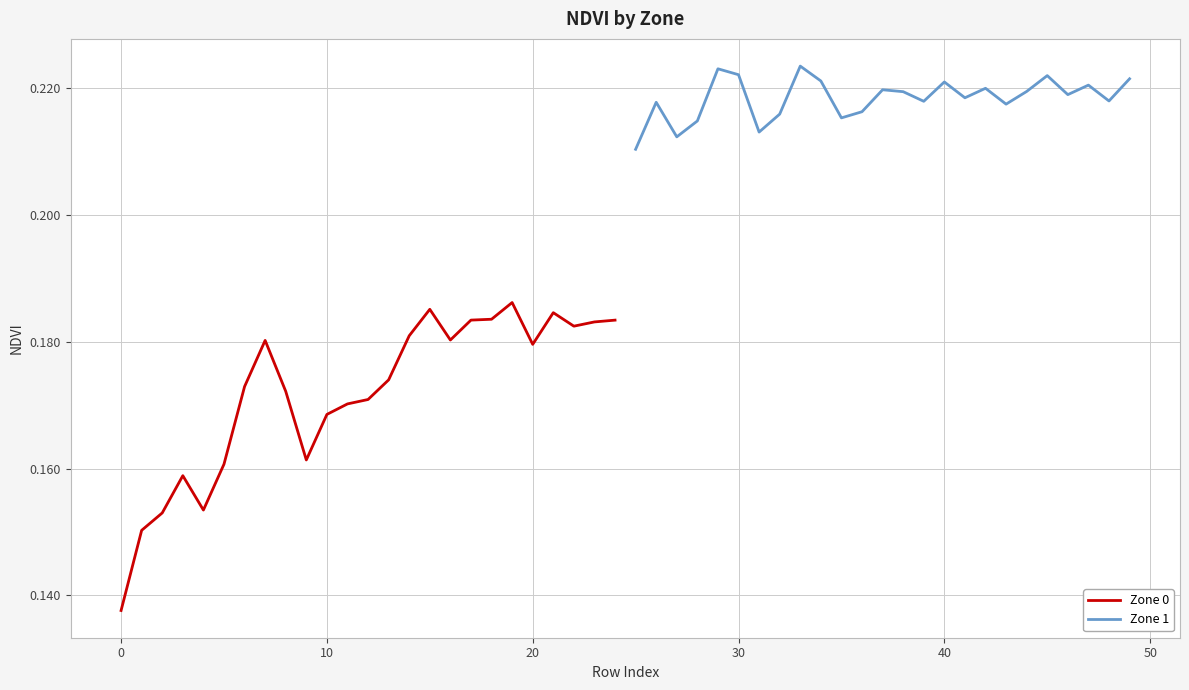

Is it true that Zone 0 equals 0.2 at 0?

False